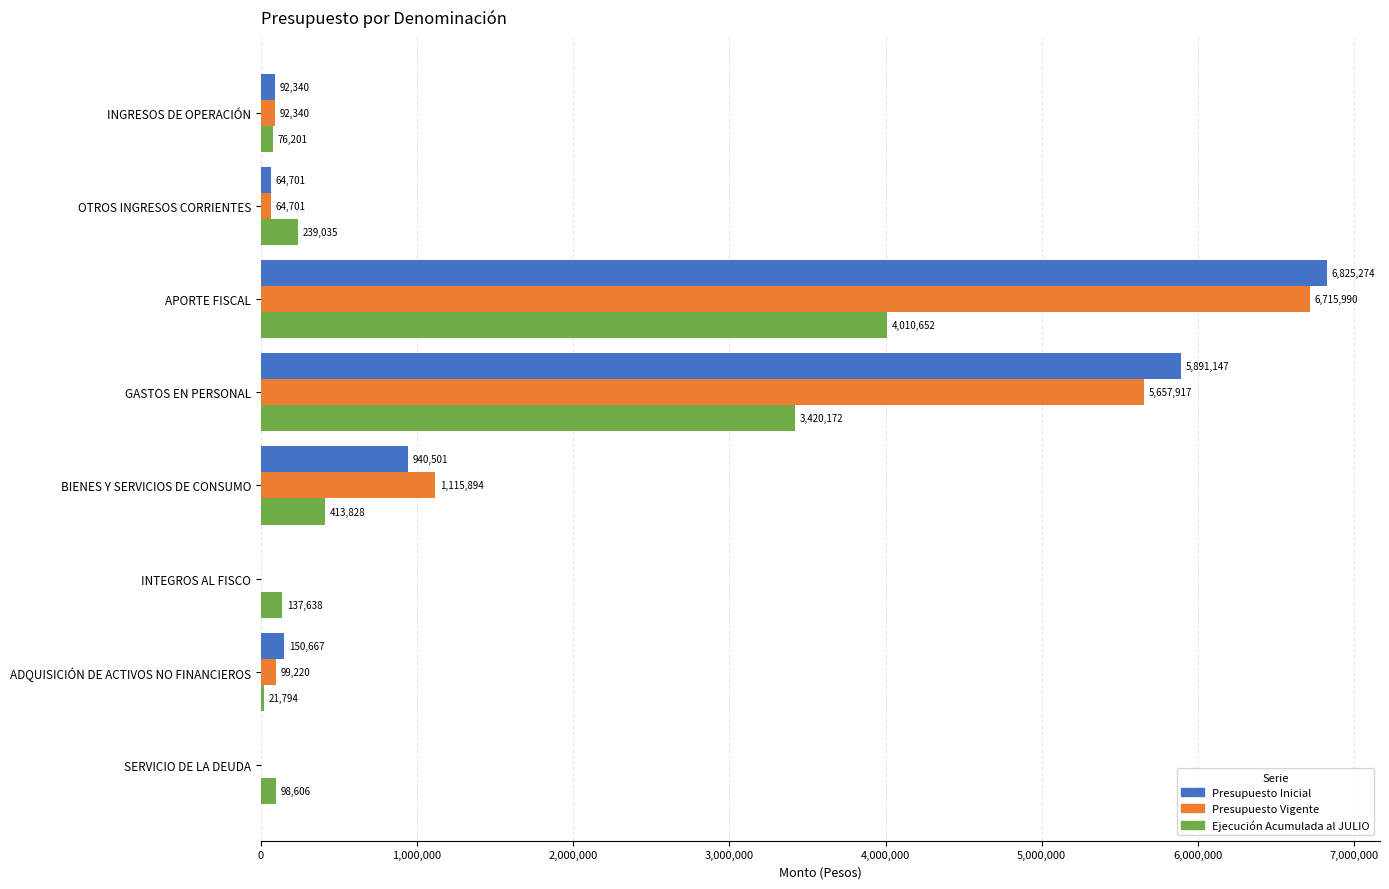

Which series has the largest total across all categories?

Presupuesto Inicial